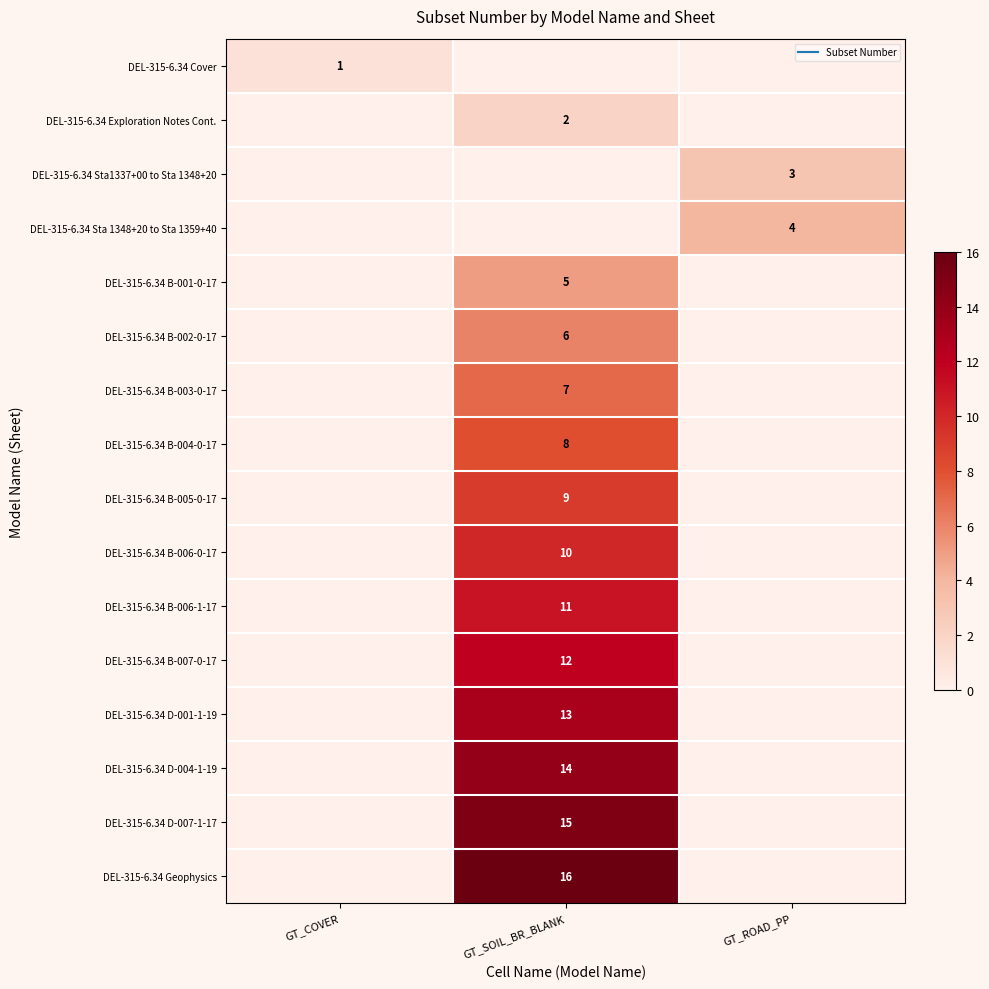

List the series in order of their peak value, lowest first.

DEL-315-6.34 Cover, DEL-315-6.34 Exploration Notes Cont., DEL-315-6.34 Sta1337+00 to Sta 1348+20, DEL-315-6.34 Sta 1348+20 to Sta 1359+40, DEL-315-6.34 B-001-0-17, DEL-315-6.34 B-002-0-17, DEL-315-6.34 B-003-0-17, DEL-315-6.34 B-004-0-17, DEL-315-6.34 B-005-0-17, DEL-315-6.34 B-006-0-17, DEL-315-6.34 B-006-1-17, DEL-315-6.34 B-007-0-17, DEL-315-6.34 D-001-1-19, DEL-315-6.34 D-004-1-19, DEL-315-6.34 D-007-1-17, DEL-315-6.34 Geophysics